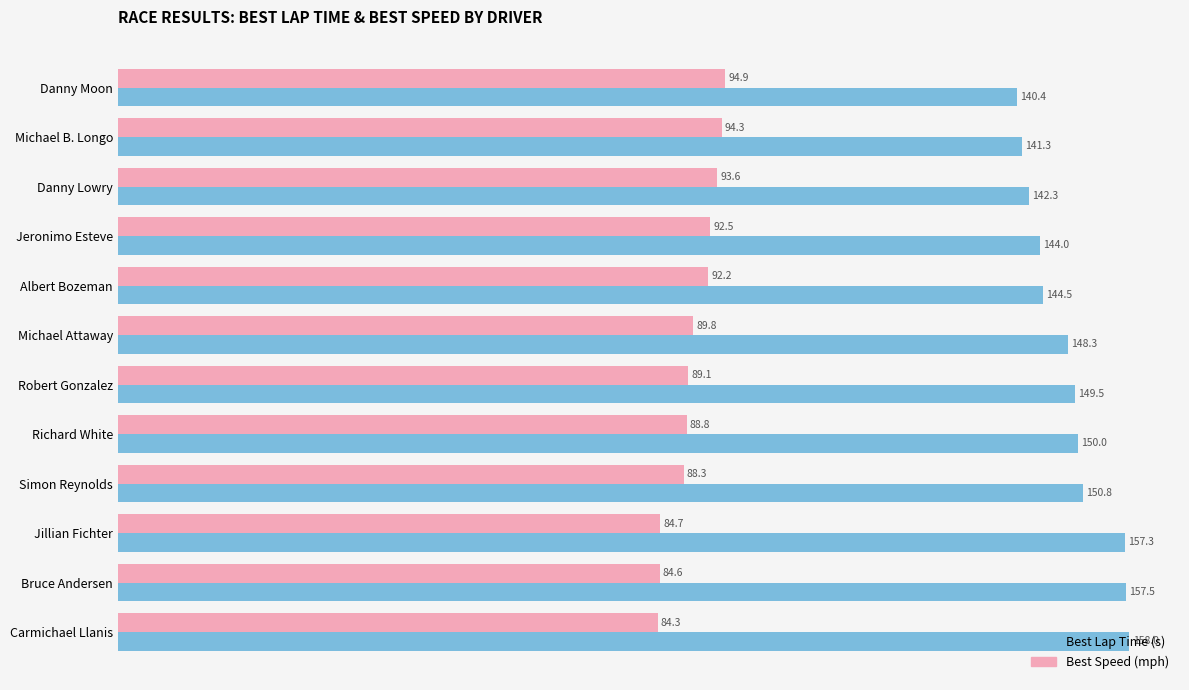

What is the total value across all series at Albert Bozeman?

236.7